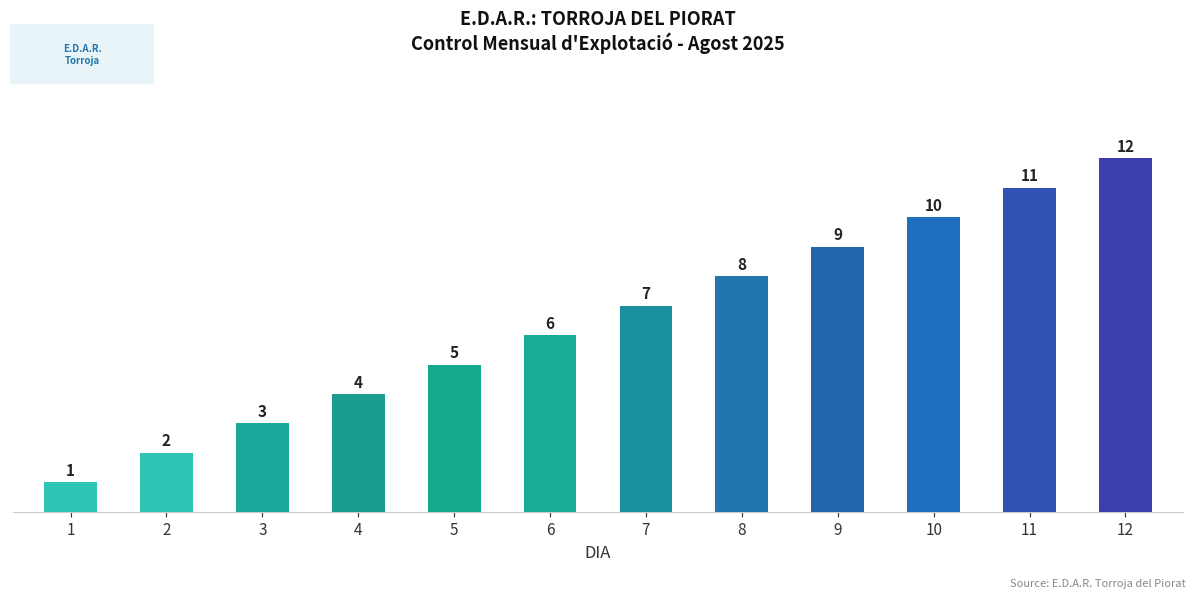

What value does the data have at 8, to the nearest 5?

10